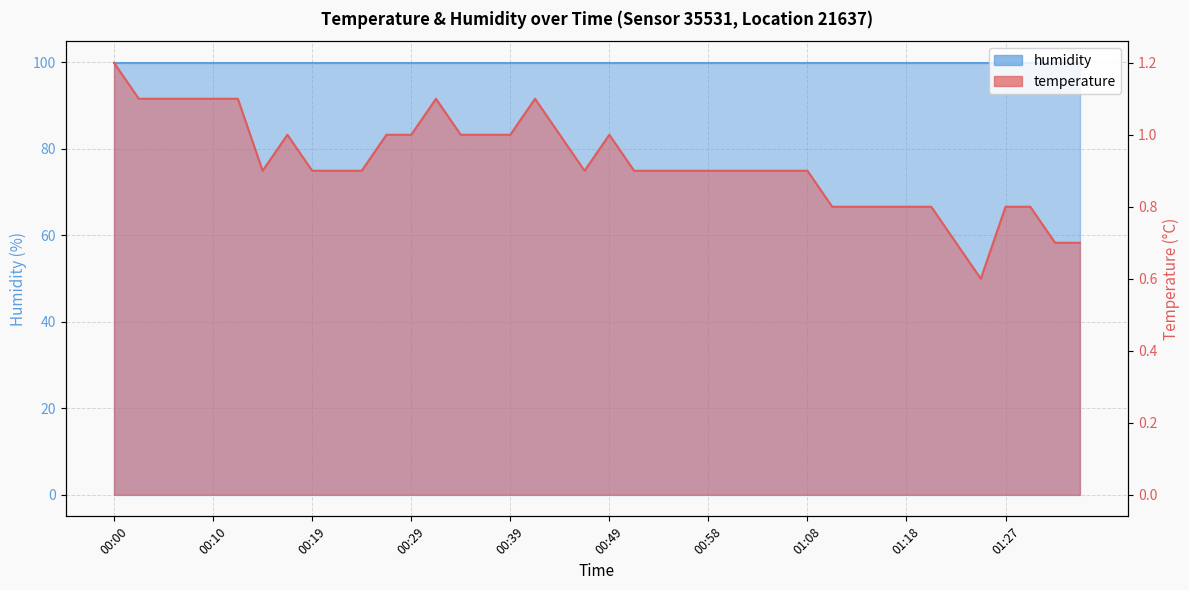

How many interior local valleys (lower than both neighbors) does the data have?

3